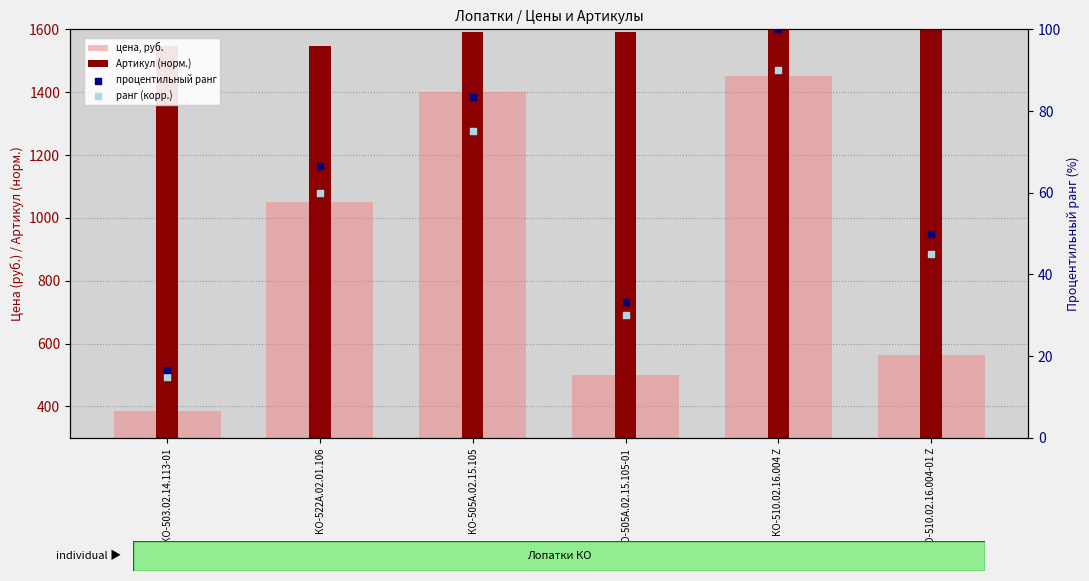

Is the value of процентильный ранг at КО-503.02.14.113-01 greater than the value of ранг (корр.) at КО-505А.02.15.105-01?

No